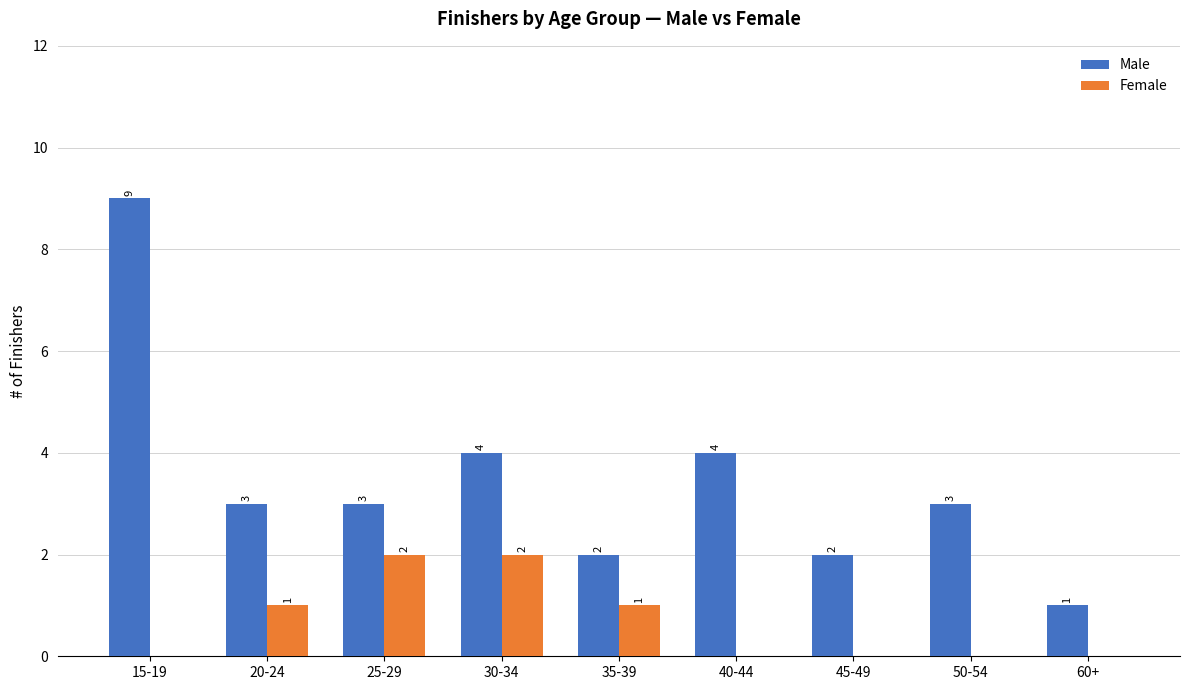

How many values in the Female series exceed 0?

4